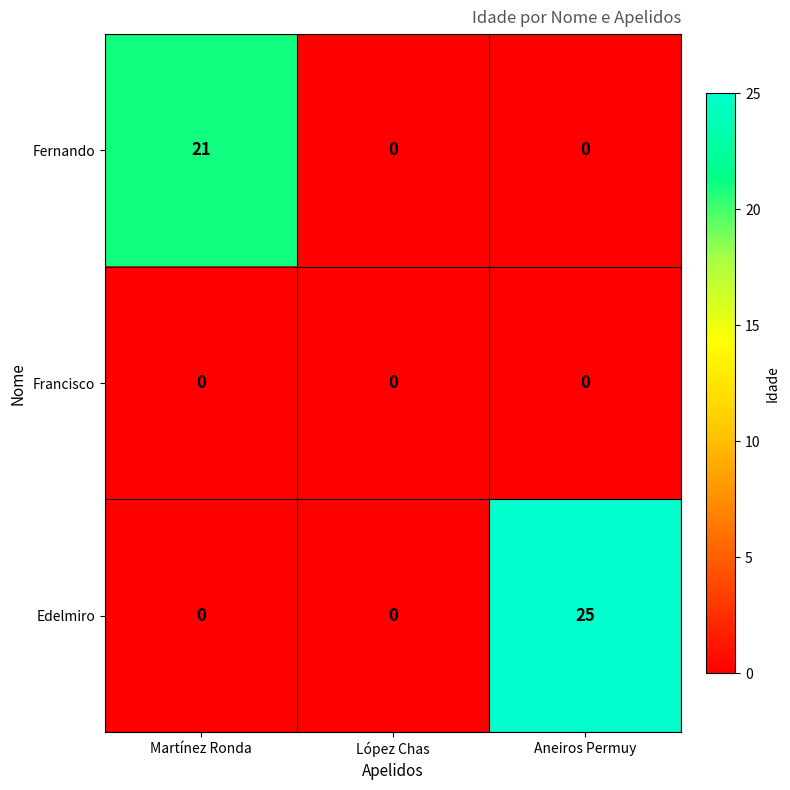

Reading left to right, what are all the values shown in this chart?

Fernando: 21	0	0
Francisco: 0	0	0
Edelmiro: 0	0	25